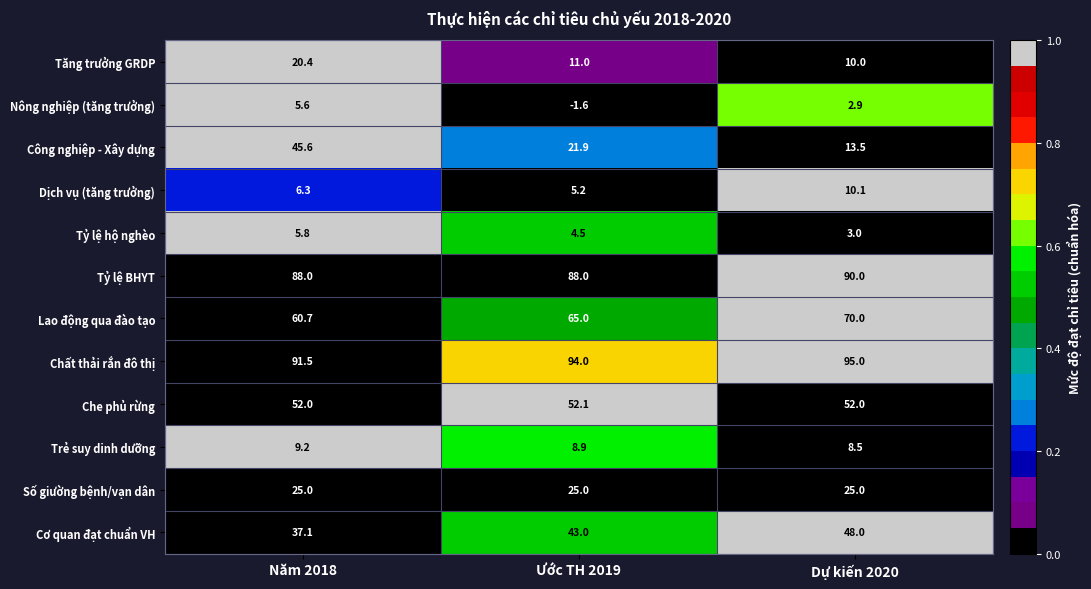

What is the difference between the highest and lowest values at Năm 2018?

85.9